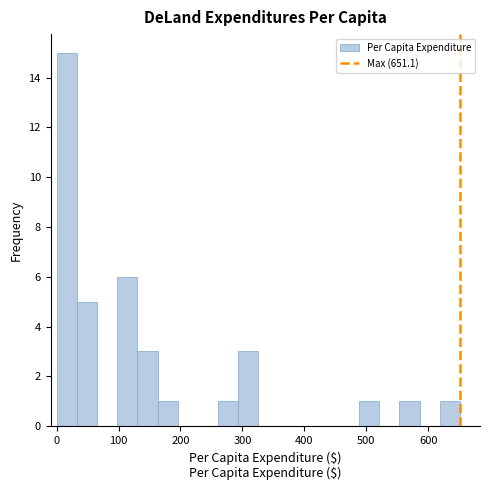

Around what value on the x-axis is the tallest bar? Give the approximate position of its centre, as read against the axis.

20